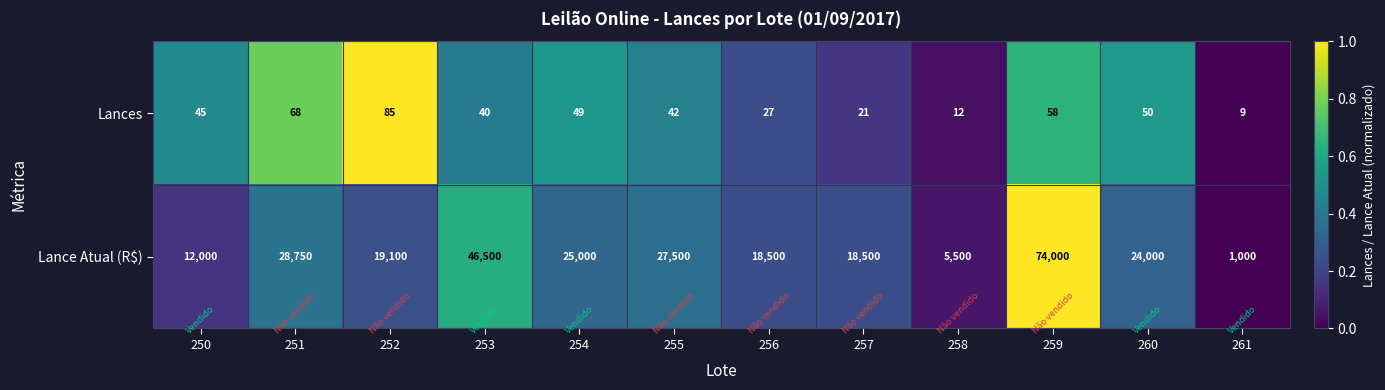

How many categories are shown in the chart?

12